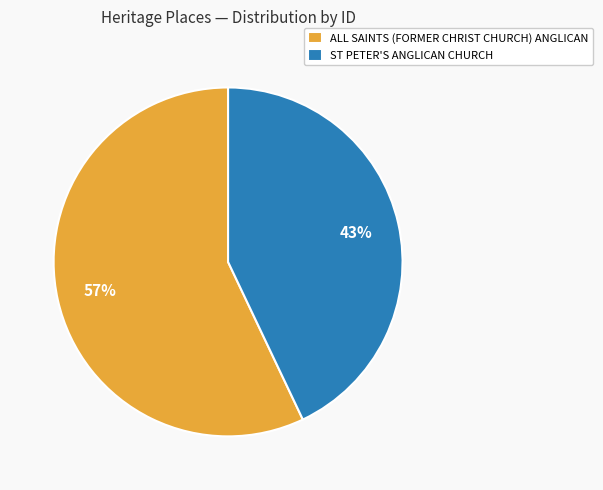

The ST PETER'S ANGLICAN CHURCH slice represents 43% of the pie. True or false?

True